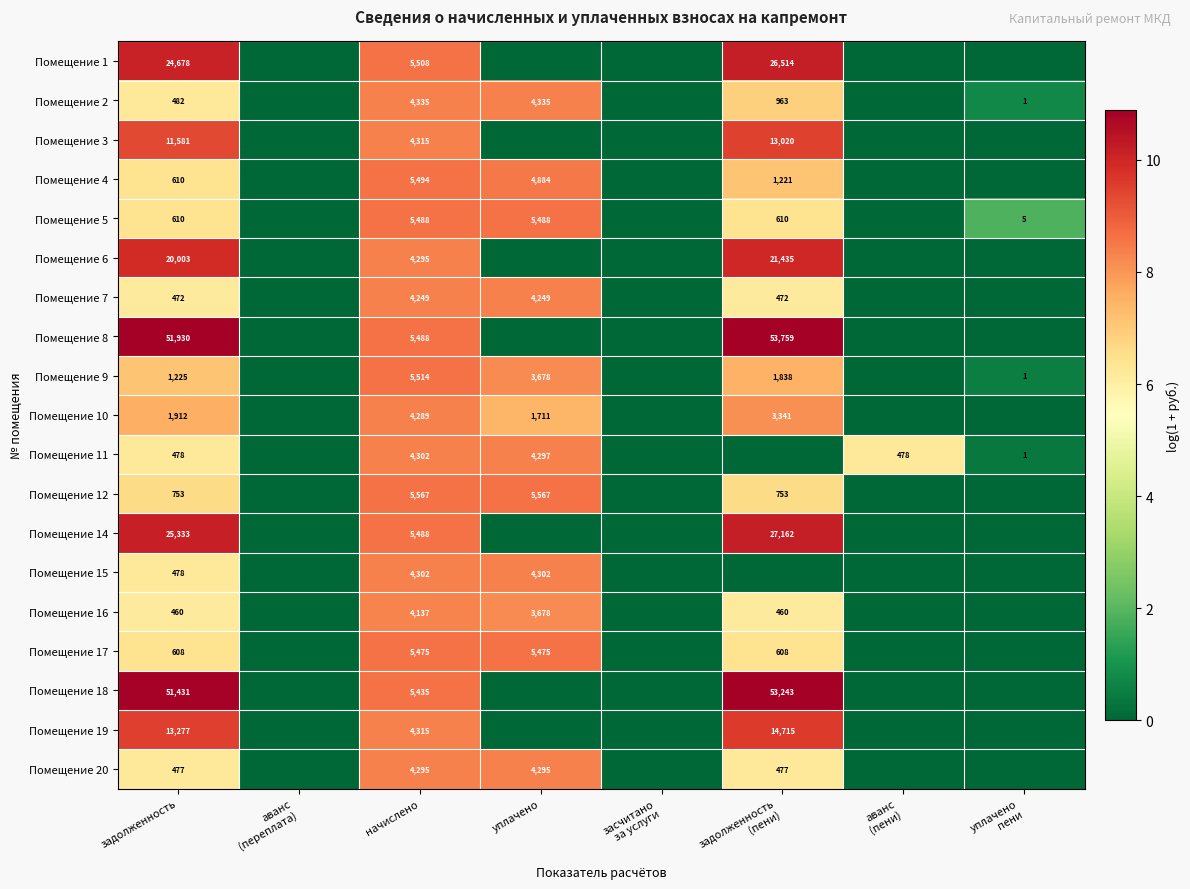

The value of Помещение 6 at задолженность is 35800. True or false?

False